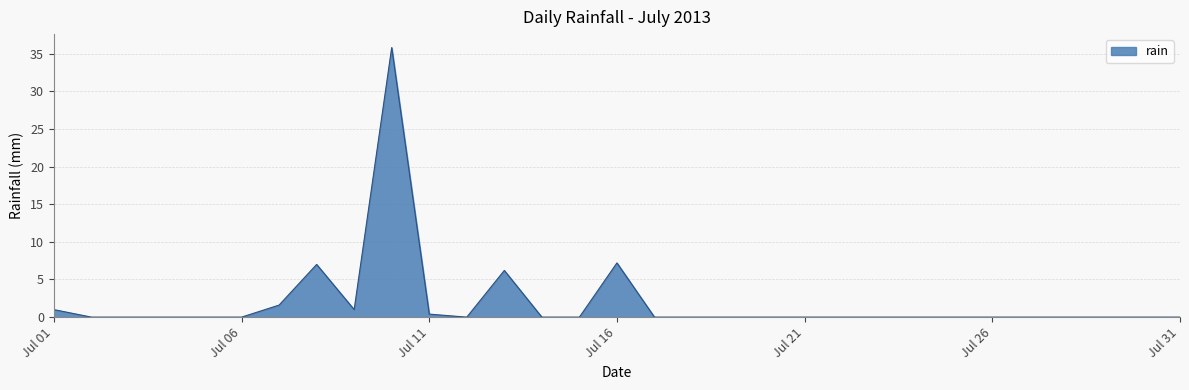

What is the difference between the maximum and minimum values?

35.8